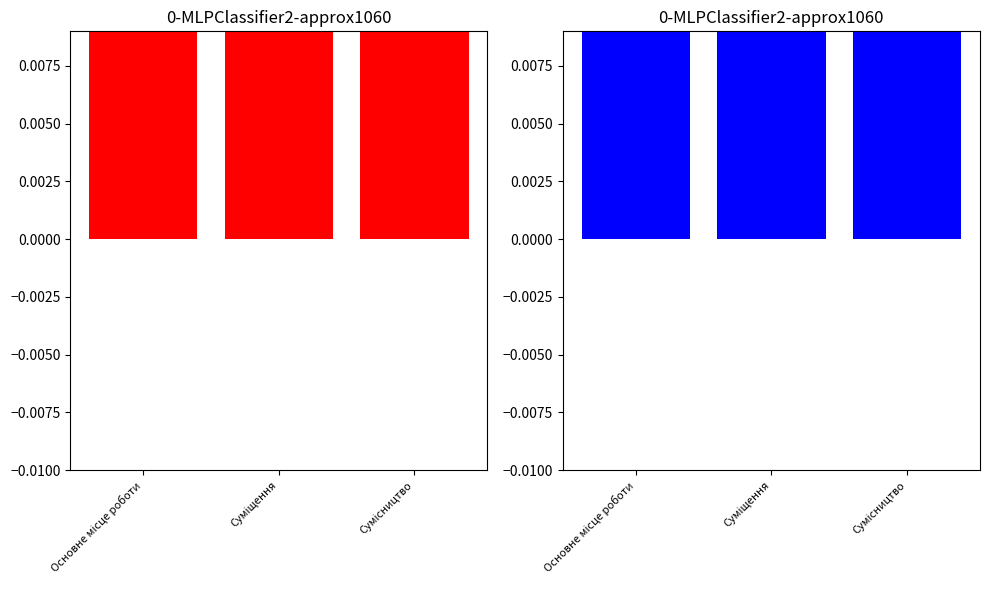

Rank the categories by value from lowest to highest.

Основне місце роботи, Суміщення, Сумісництво